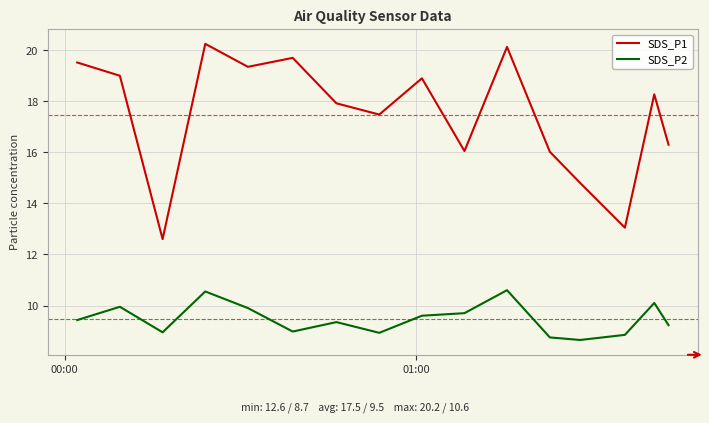

What is the lowest value of the SDS_P1 series?

12.6